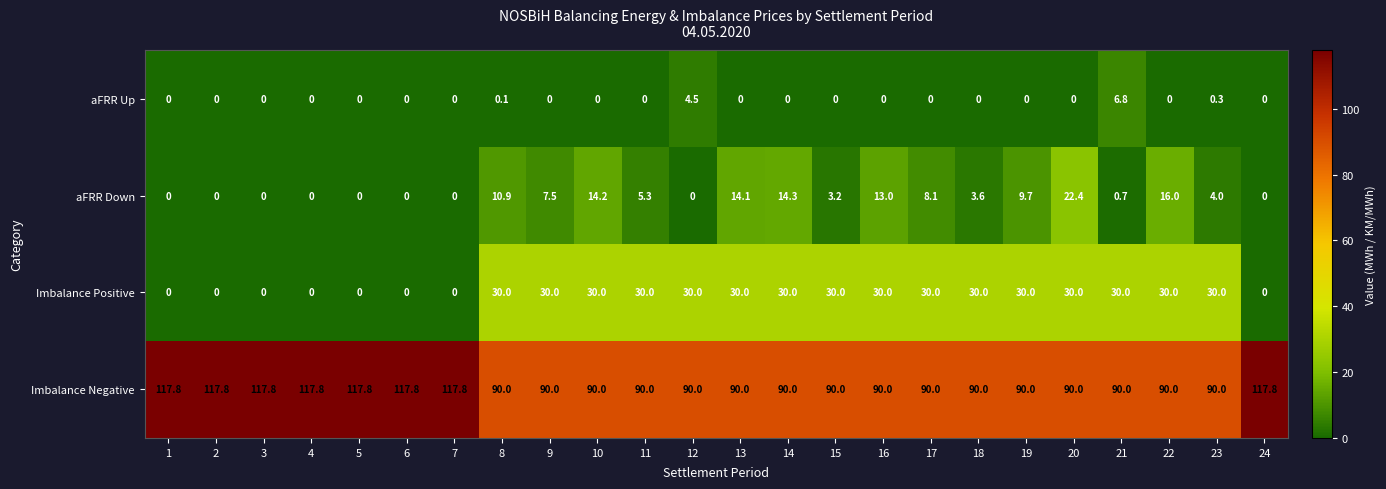

What is the total value across all series at 1?

117.8